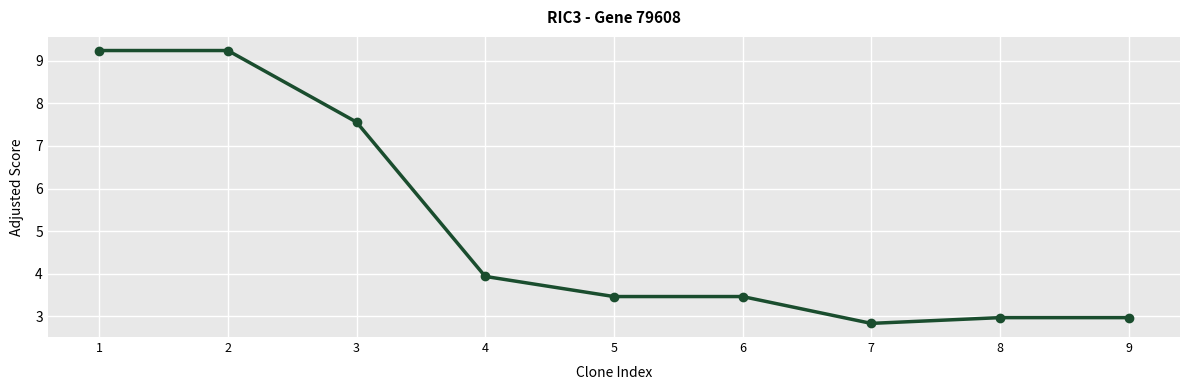

What is the difference between the values at 5 and 2?

5.8